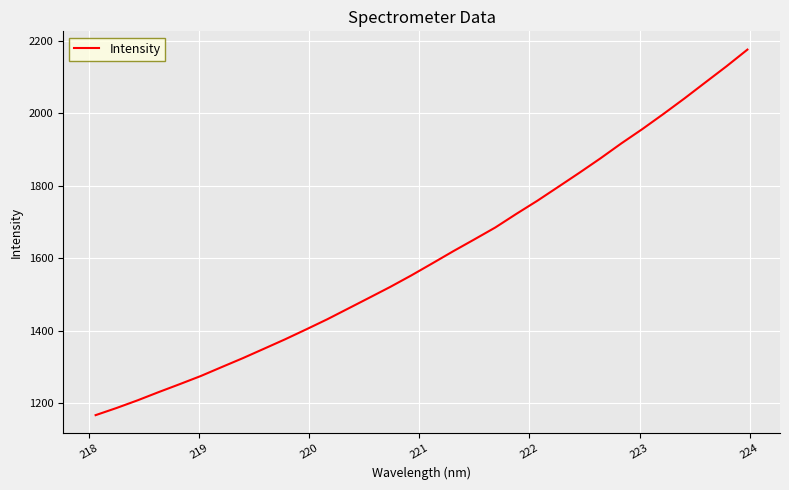

What is the greatest value displayed?

2175.6